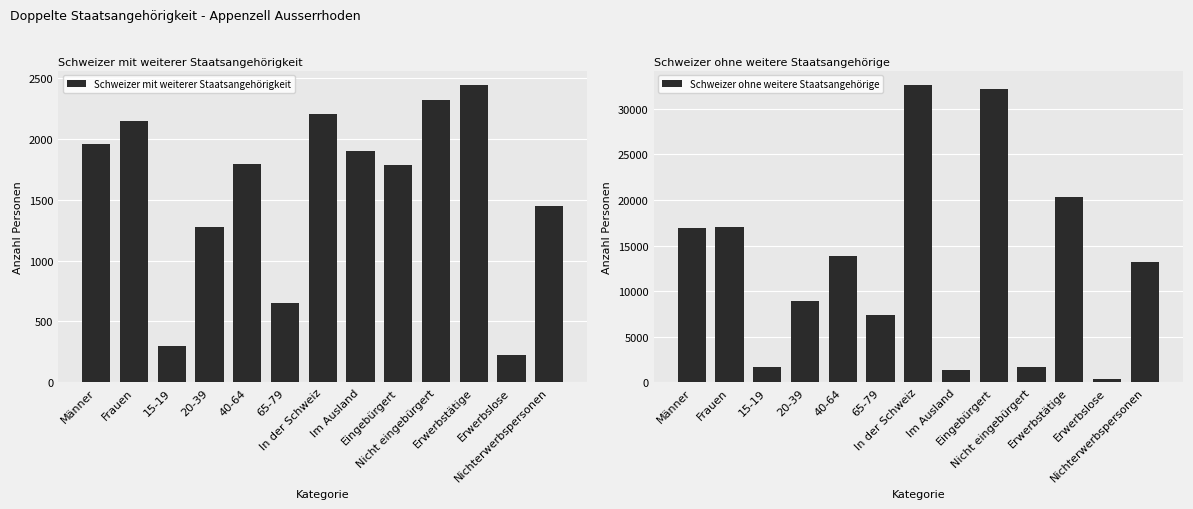

What is the maximum value shown in the chart?

32570.5